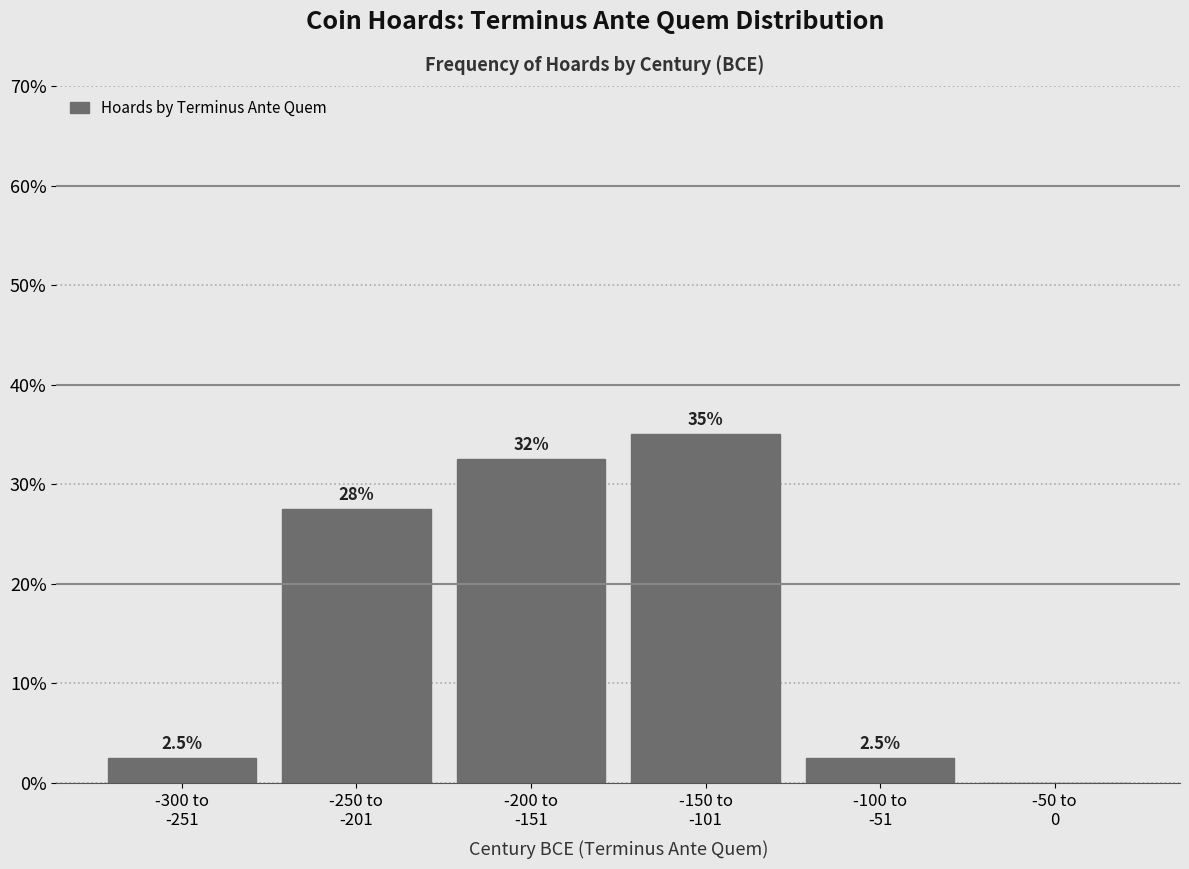

What is the greatest value displayed?

35.0